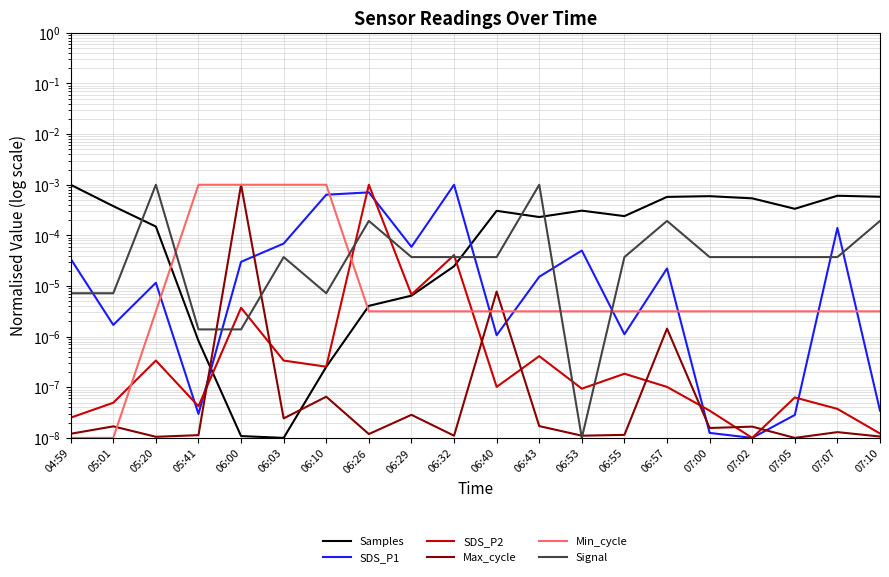

What are all the series names shown in the legend?

Samples, SDS_P1, SDS_P2, Max_cycle, Min_cycle, Signal